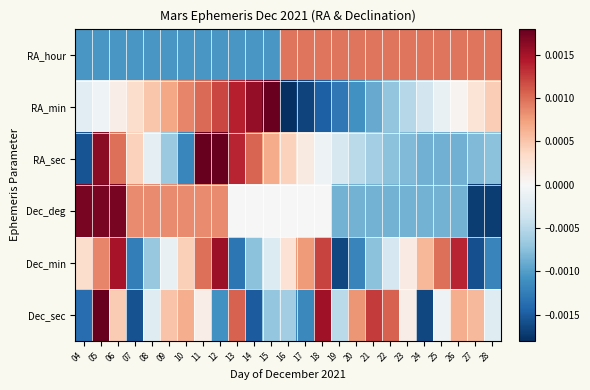

At 17, list the series in order from smallest to largest.

RA_min, Dec_sec, Dec_deg, RA_sec, Dec_min, RA_hour